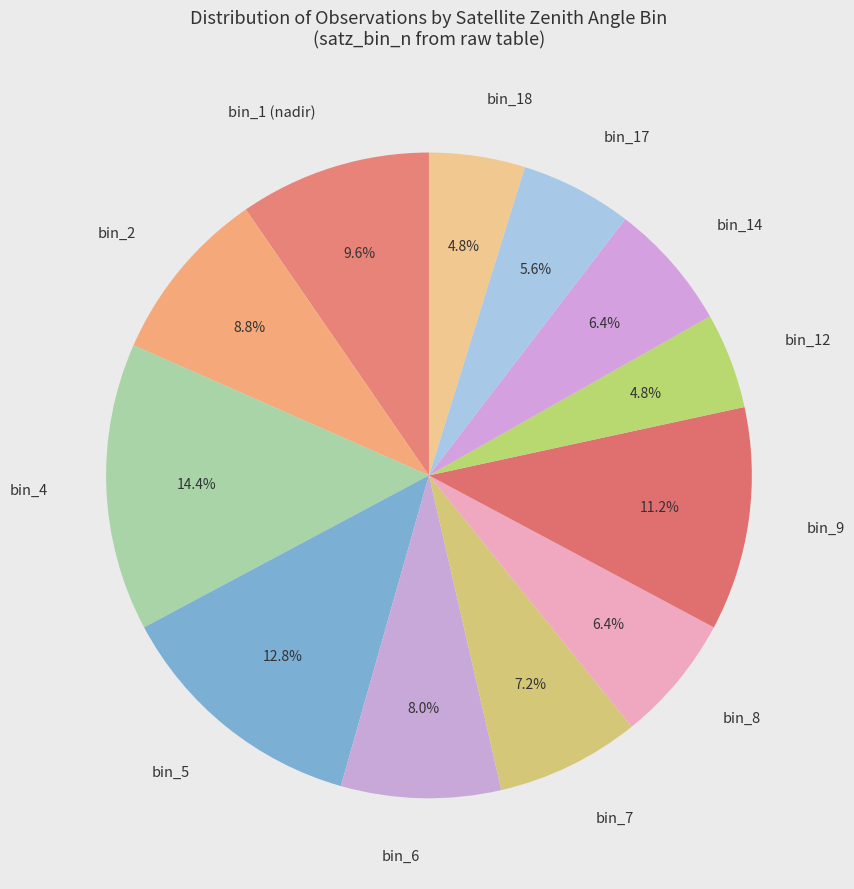

Which has a higher value, bin_4 or bin_12?

bin_4